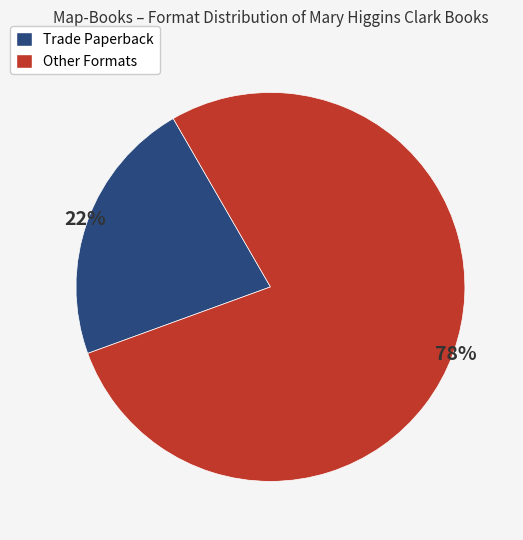

Is there a majority slice in this chart?

Yes